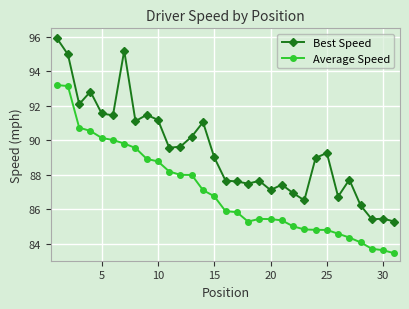

Which series has the largest total across all categories?

Best Speed